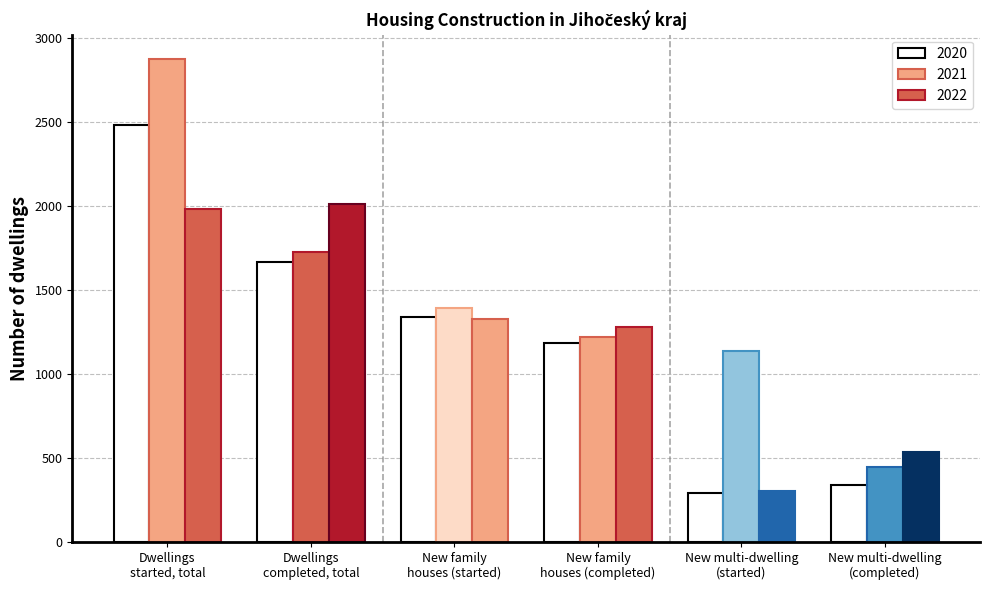

What is the label of the 6th bar from the right?

Dwellings
started, total